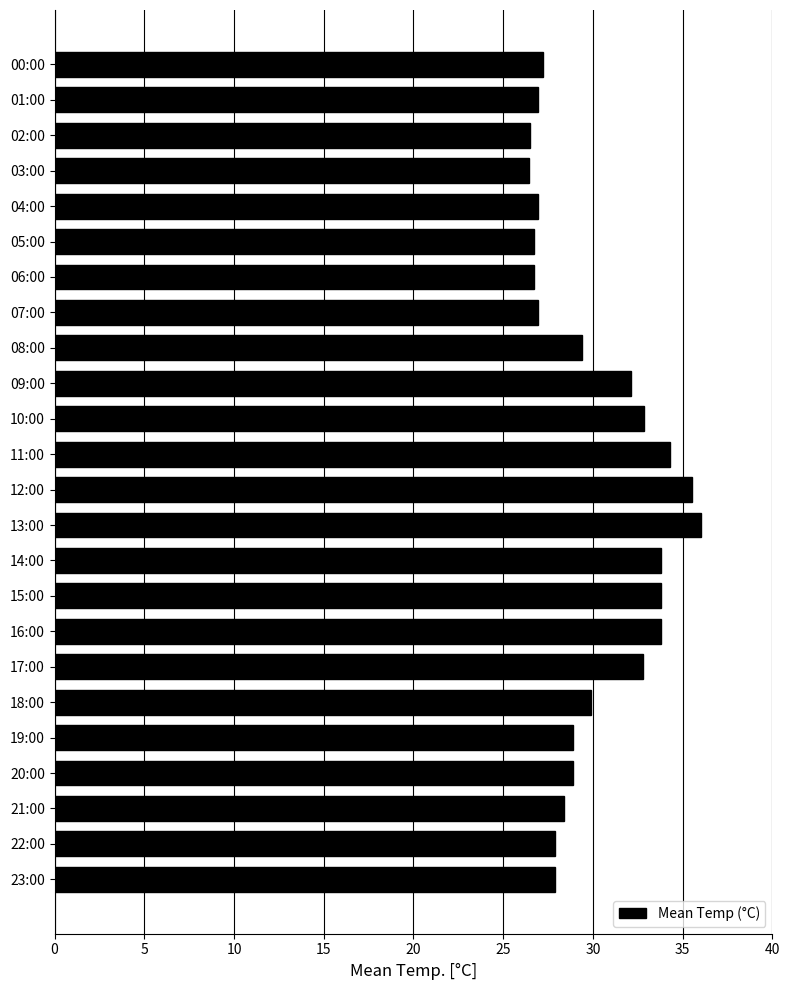

What is the ratio of the value at 10:00 to the value at 07:00?

1.2